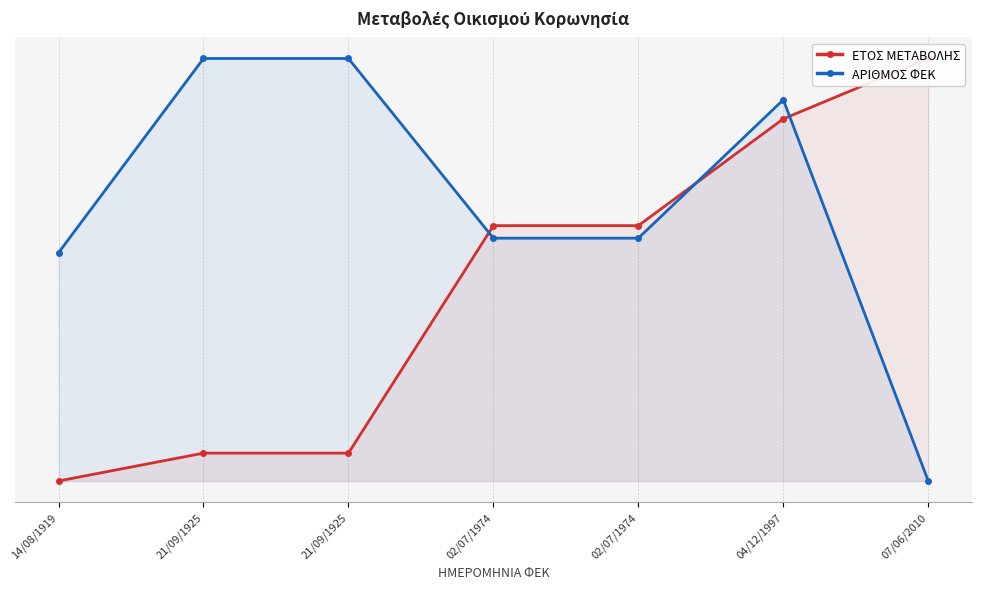

Is it true that ΕΤΟΣ ΜΕΤΑΒΟΛΗΣ equals 6.6 at 21/09/1925?

True